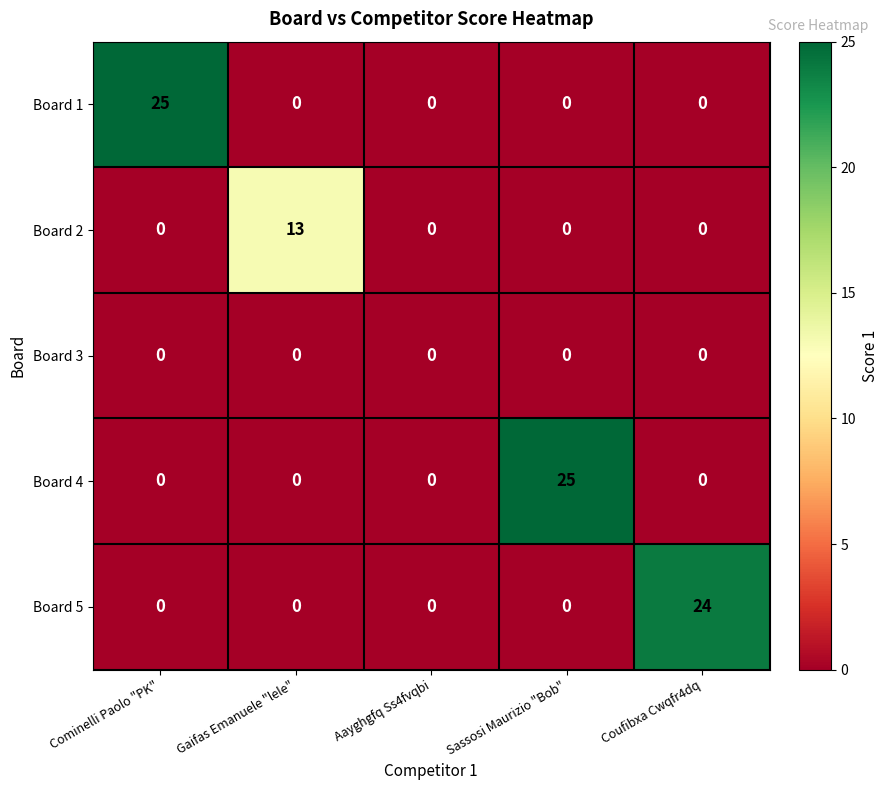

Is it true that Board 4 equals 25 at Sassosi Maurizio "Bob"?

True